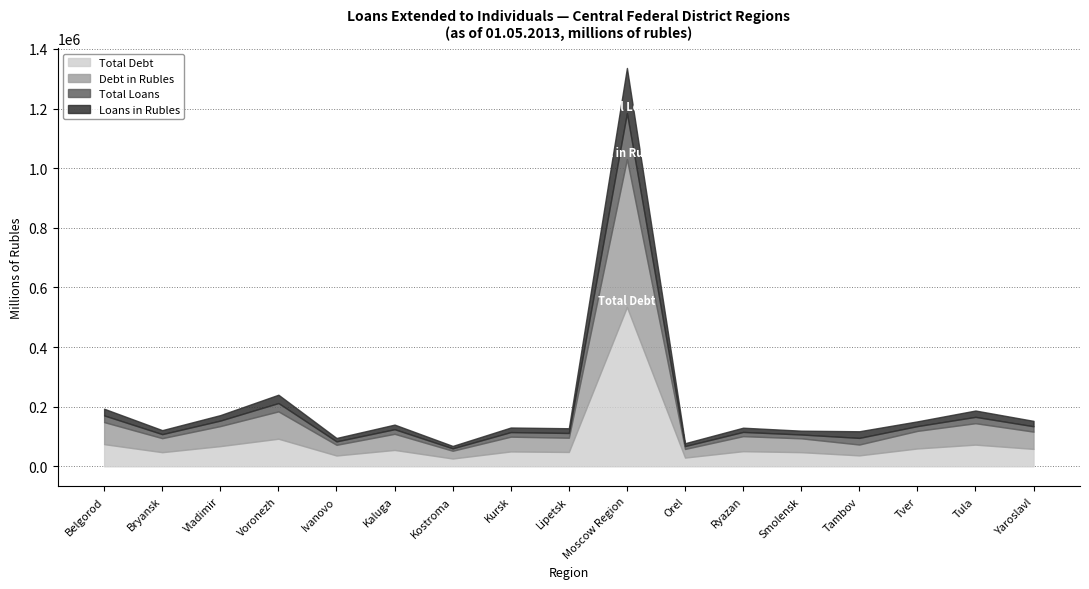

At which label does Total Loans first exceed 15929?

Belgorod